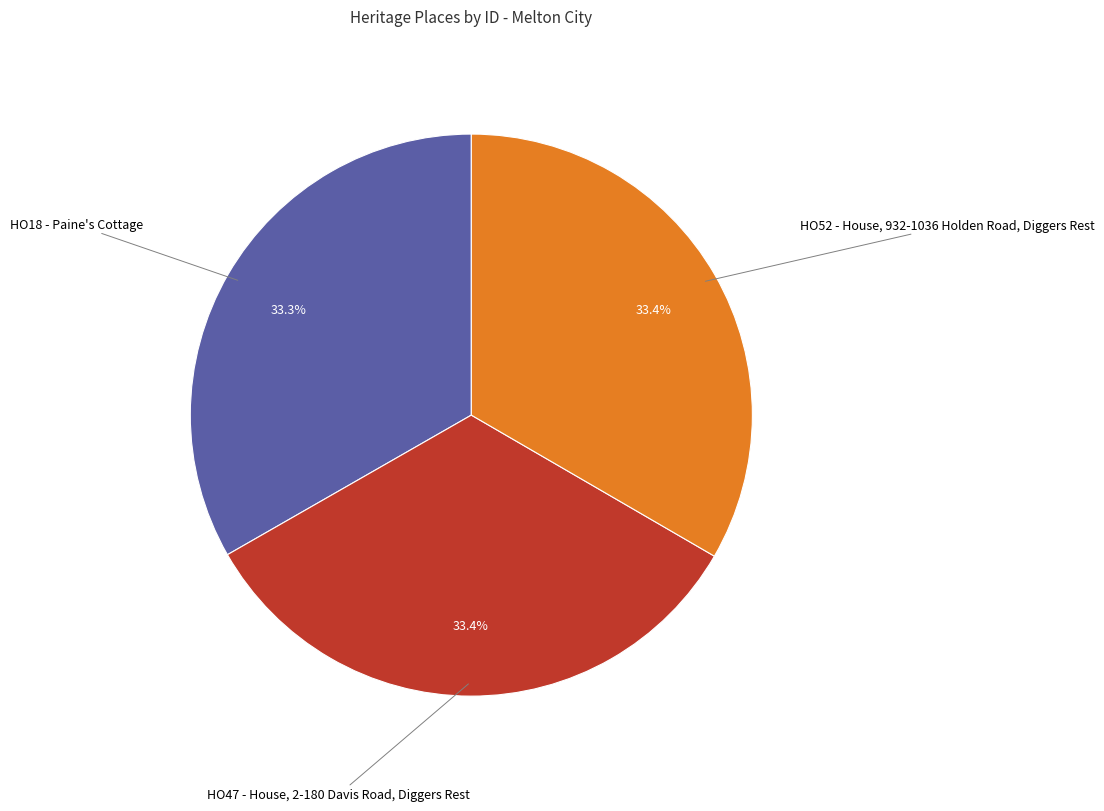

Is there a majority slice in this chart?

No